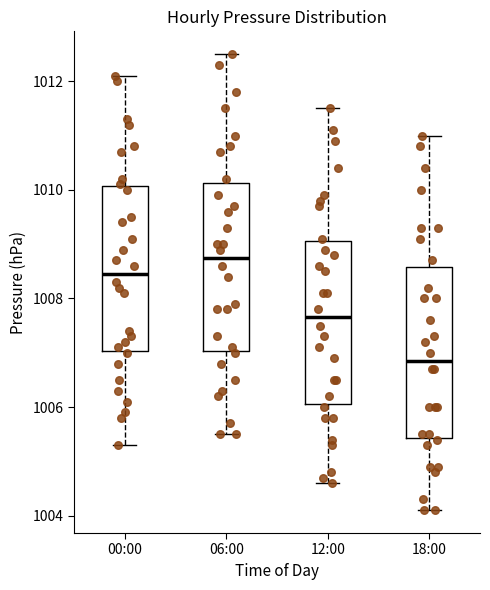

Where is the lower edge of the box for 06:00 on the y-axis? The values are not printed on the chart, so give them approximately, as read against the axis.

1007.0